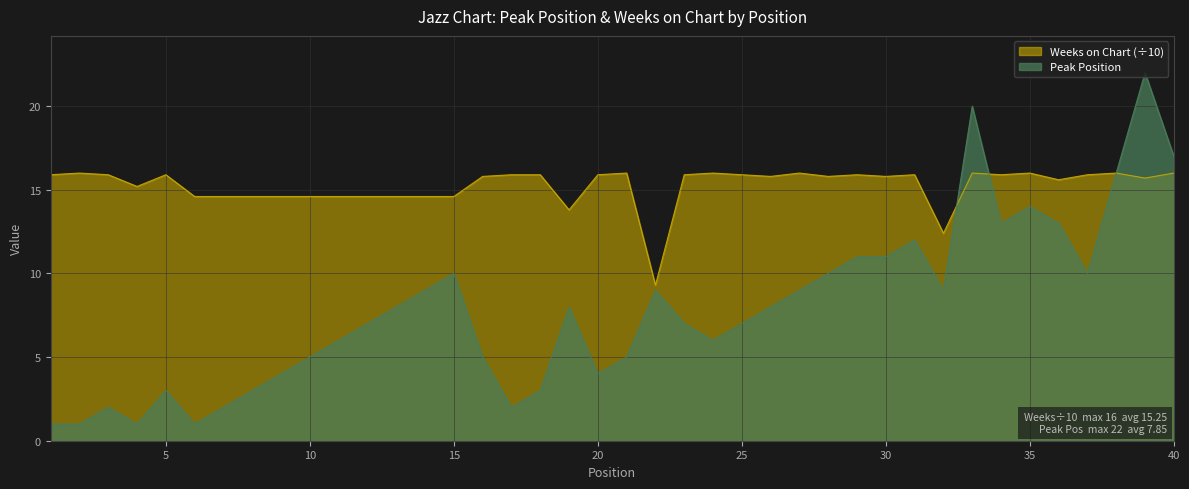

What value does the Weeks on Chart series have at 30?

15.8